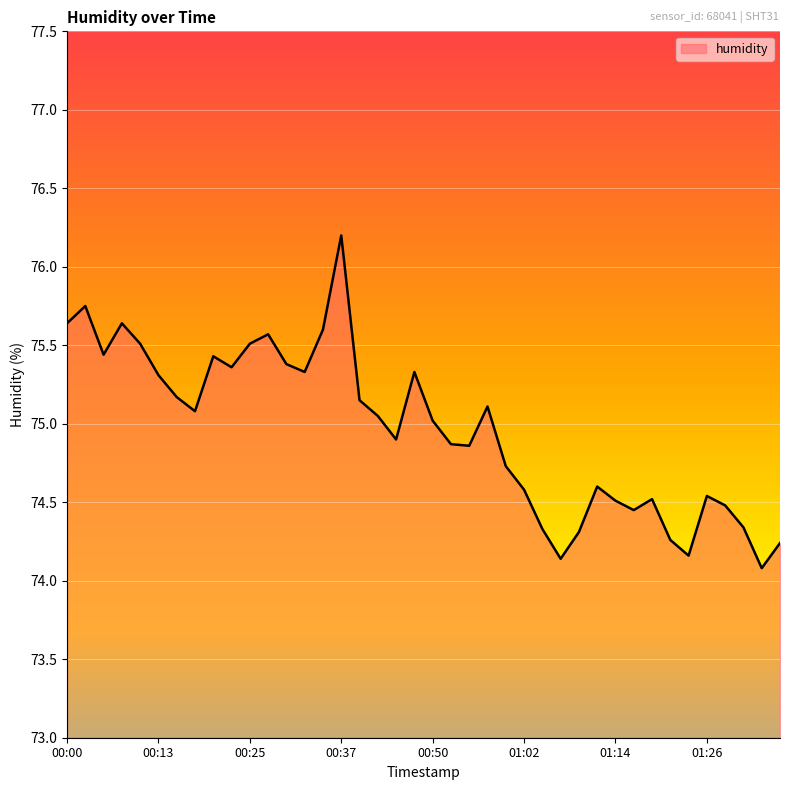

What is the greatest value displayed?

76.2